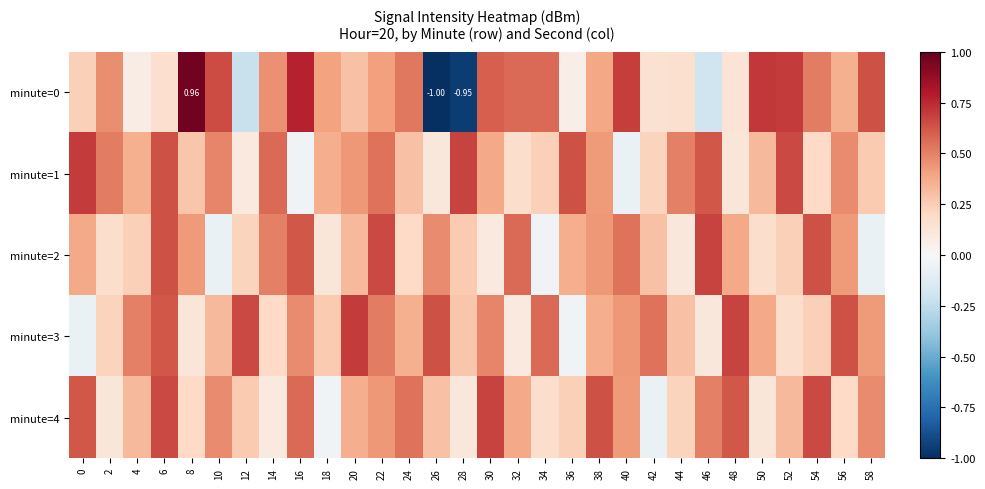

How many values in minute=3 are below zero?

2